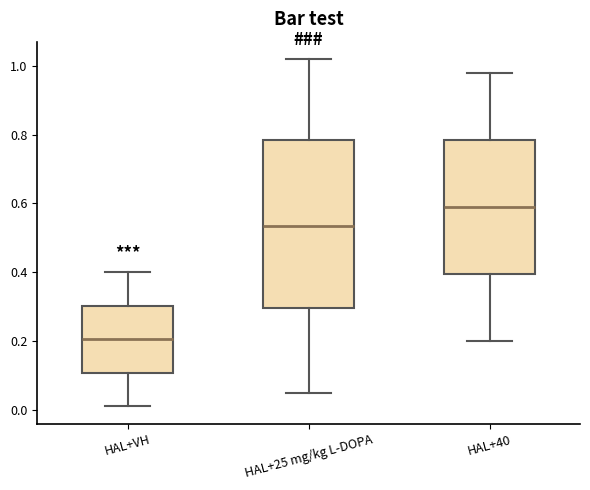

Which box is the tallest, from its lower edge to its upper edge?

HAL+25 mg/kg L-DOPA